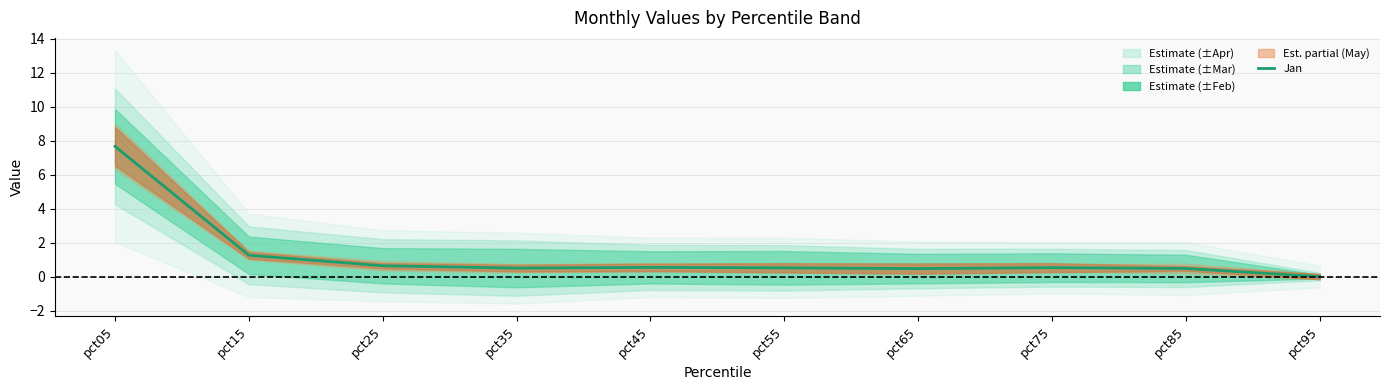

Reading left to right, extract all data points from this chart.

7.7	1.3	0.6	0.5	0.5	0.5	0.5	0.5	0.5	0.0